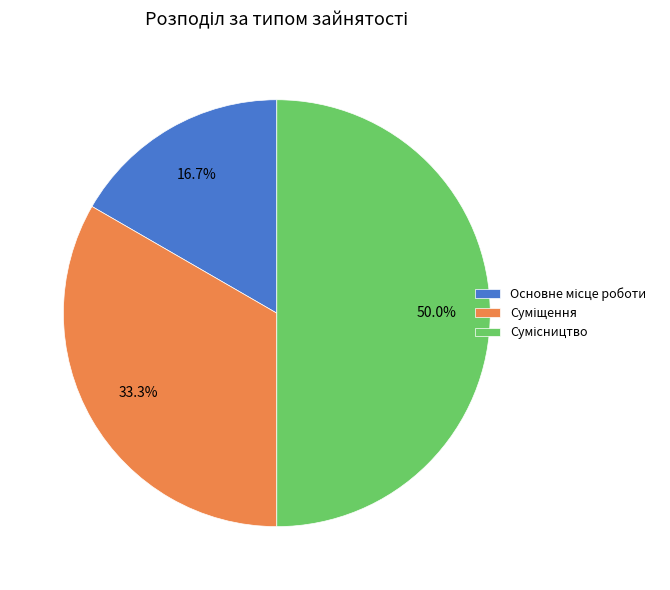

How much of the chart is everything except Суміщення?

66.7%